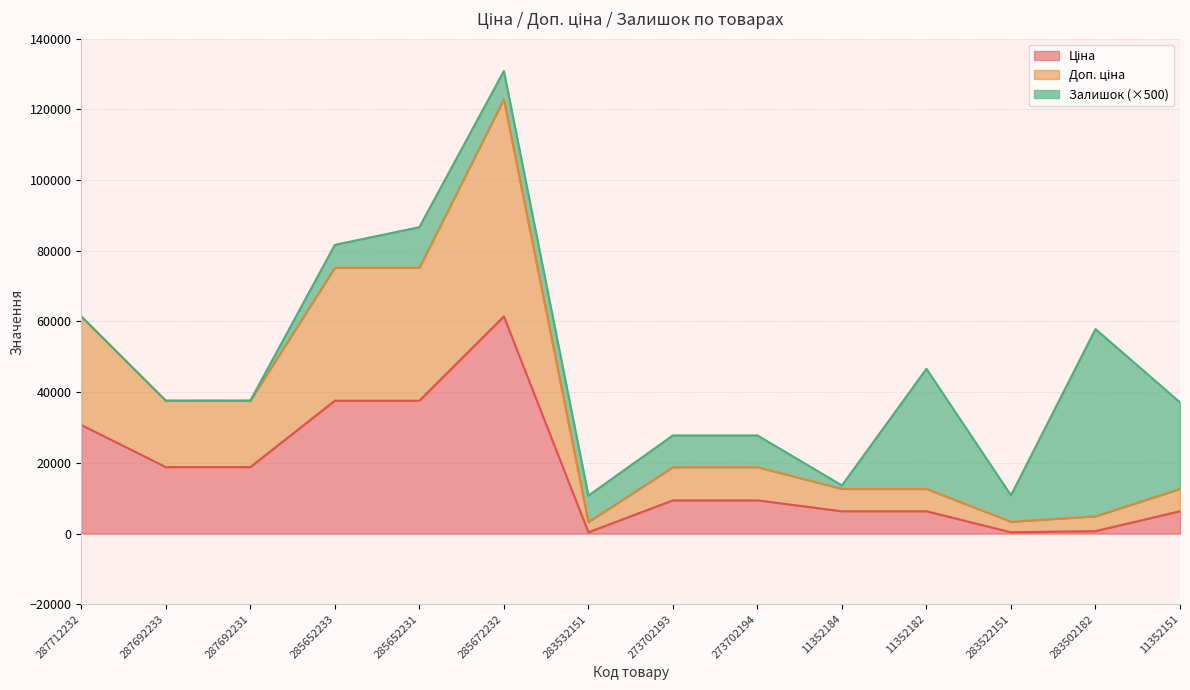

What is the spread (max minus min) of values at 273702193?

9384.0